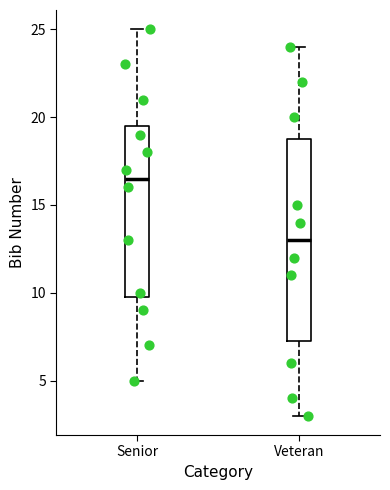

Comparing the boxes themselves (not the whiskers), which one is the tallest?

Veteran